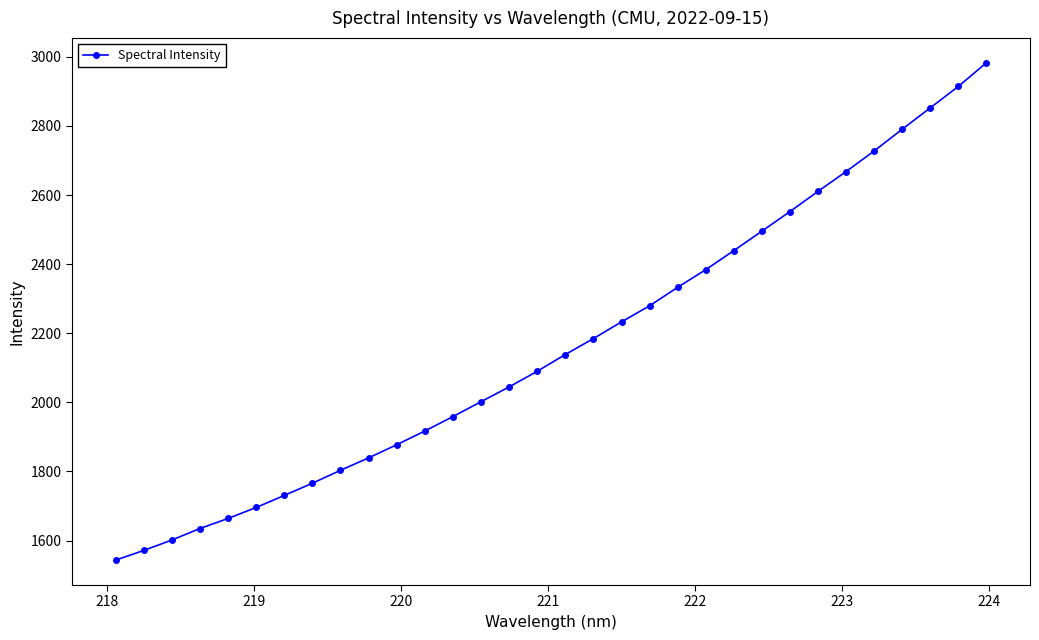

What is the minimum value shown in the chart?

1543.3